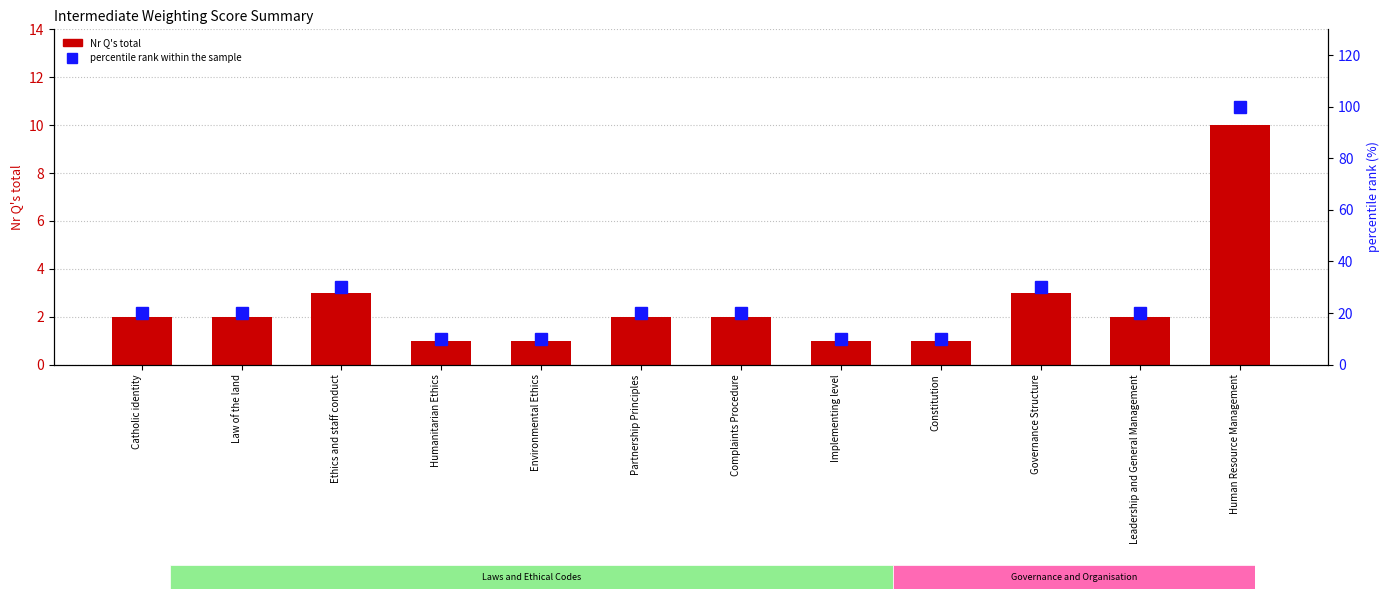

Which series changed the most between Implementing level and Human Resource Management?

percentile rank within the sample